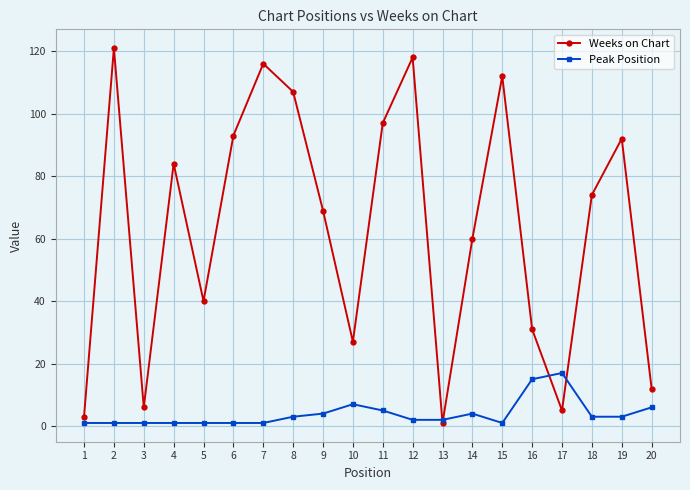

List the series in order of their overall mean, highest first.

Weeks on Chart, Peak Position